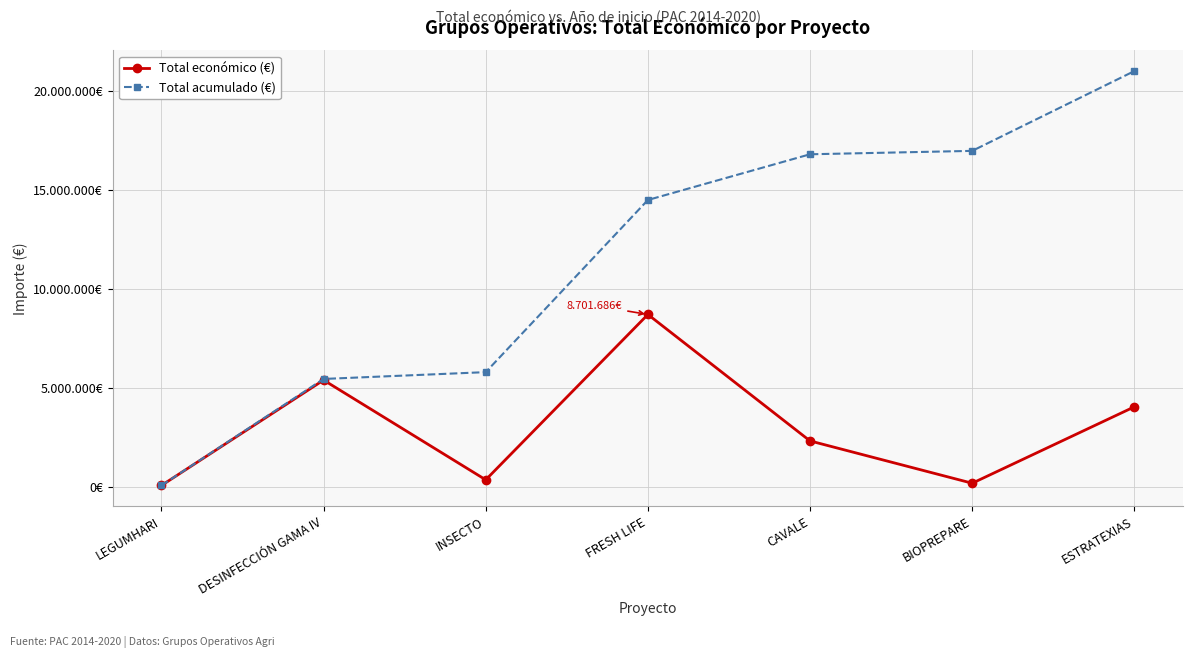

List the series in order of their peak value, highest first.

Total acumulado (€), Total económico (€)